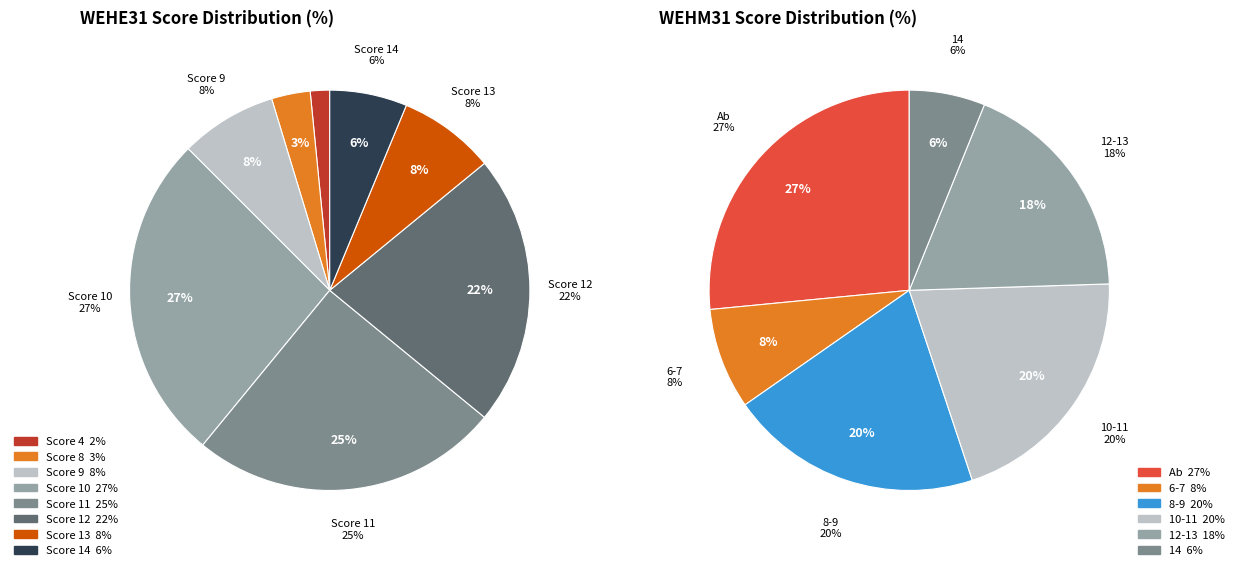

Which slice is the largest?

10